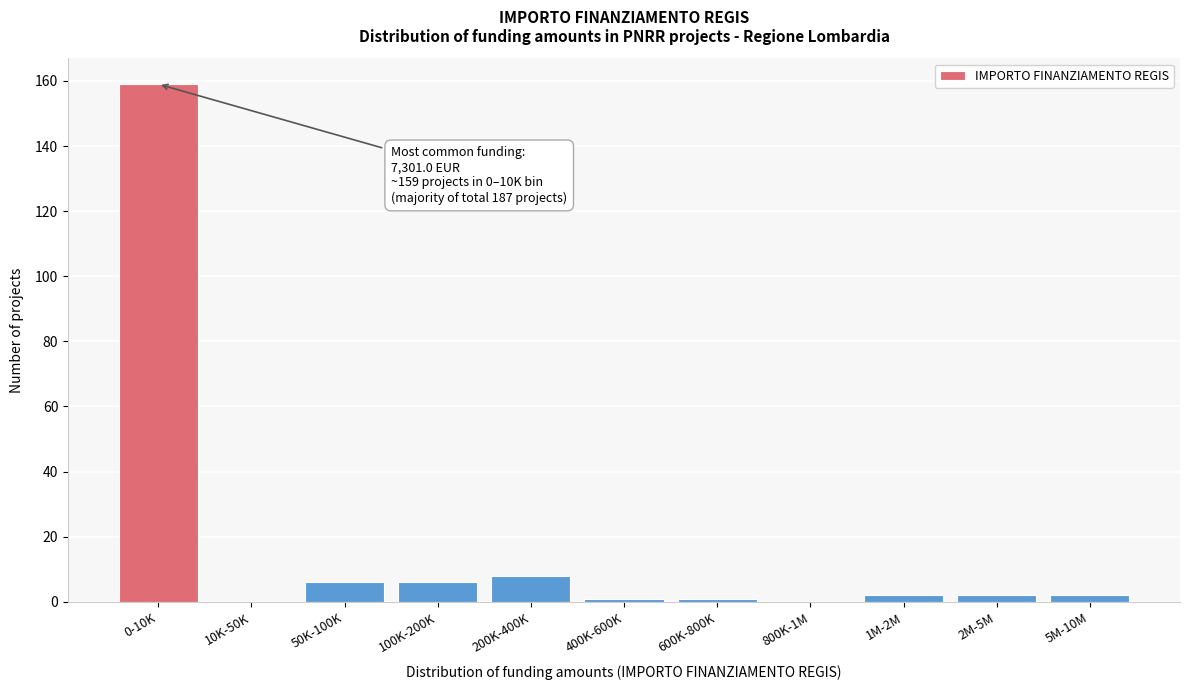

Reading left to right, transcribe all the data shown in this chart.

0-10K=159	10K-50K=0	50K-100K=6	100K-200K=6	200K-400K=8	400K-600K=1	600K-800K=1	800K-1M=0	1M-2M=2	2M-5M=2	5M-10M=2